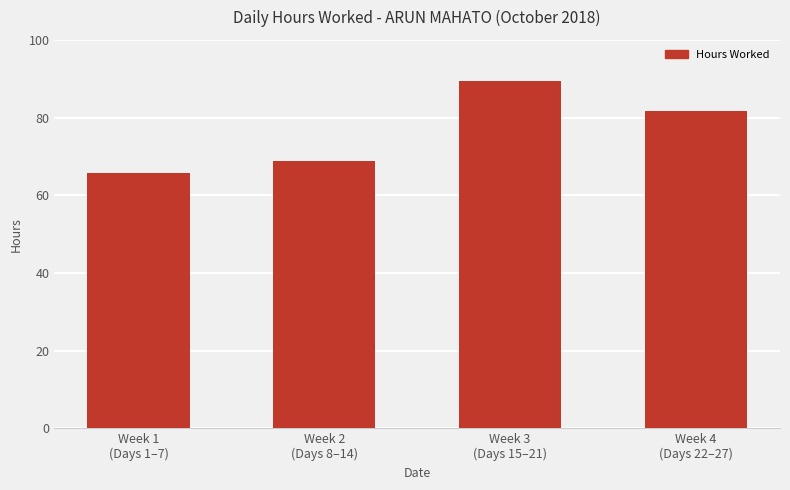

Reading left to right, what are all the values shown in this chart?

Week 1
(Days 1–7)=65.8	Week 2
(Days 8–14)=68.7	Week 3
(Days 15–21)=89.3	Week 4
(Days 22–27)=81.8